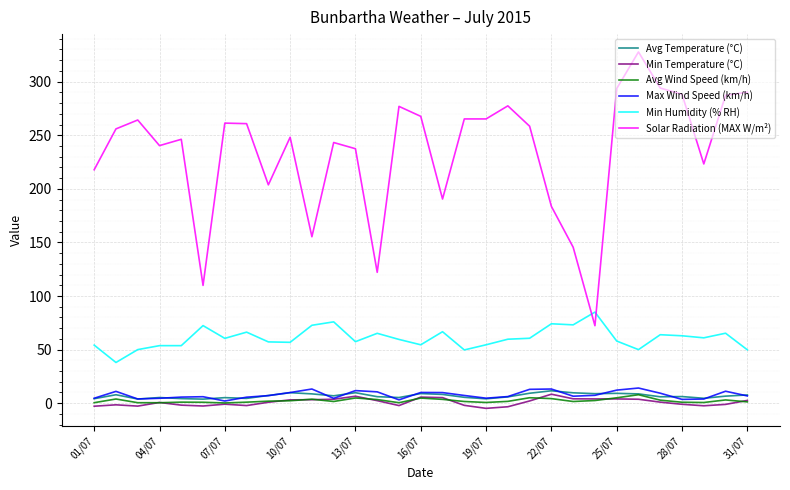

What are all the series names shown in the legend?

Avg Temperature (°C), Min Temperature (°C), Avg Wind Speed (km/h), Max Wind Speed (km/h), Min Humidity (% RH), Solar Radiation (MAX W/m²)